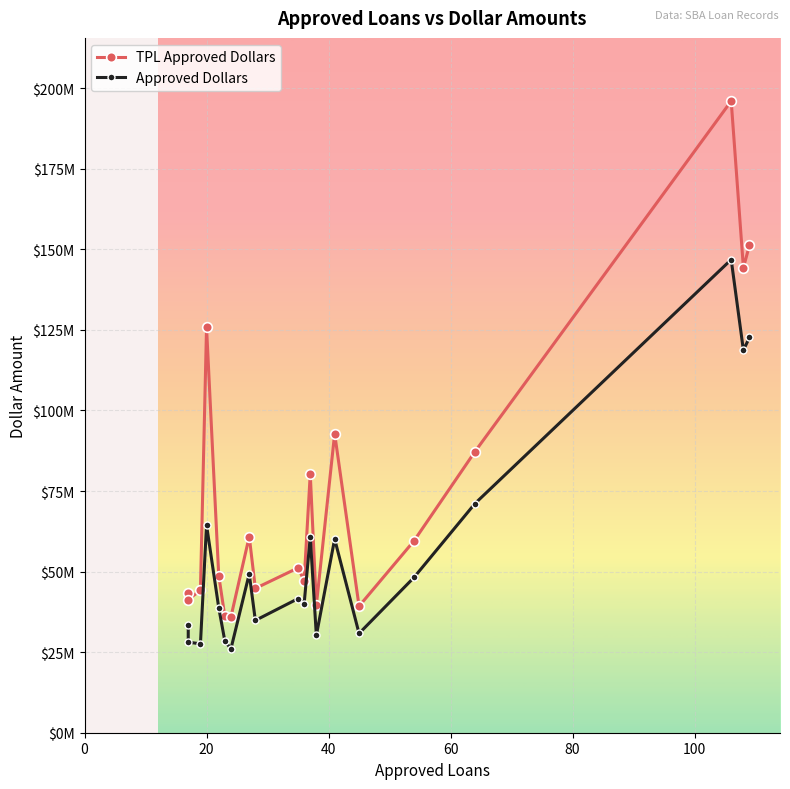

Is this an area chart (filled region under the line)?

No